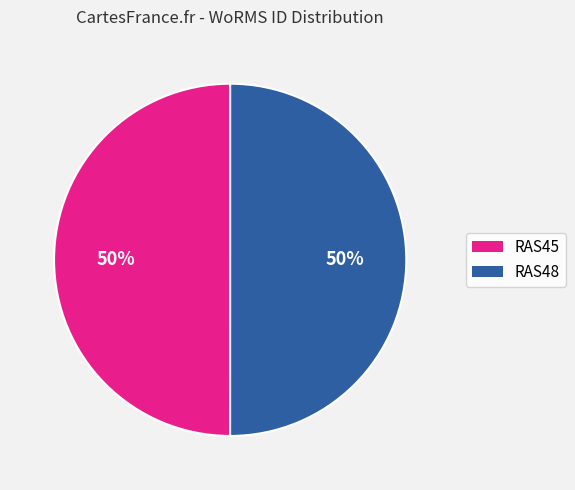

How many segments does this pie chart have?

2